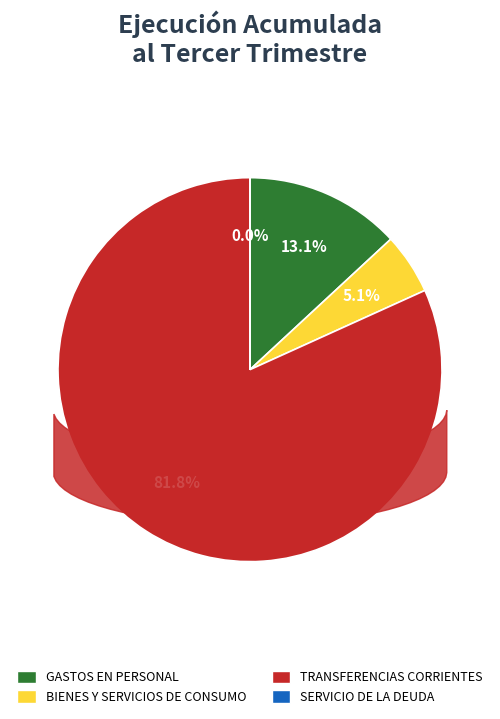

To the nearest percent, what percentage of the pie is TRANSFERENCIAS CORRIENTES?

82%